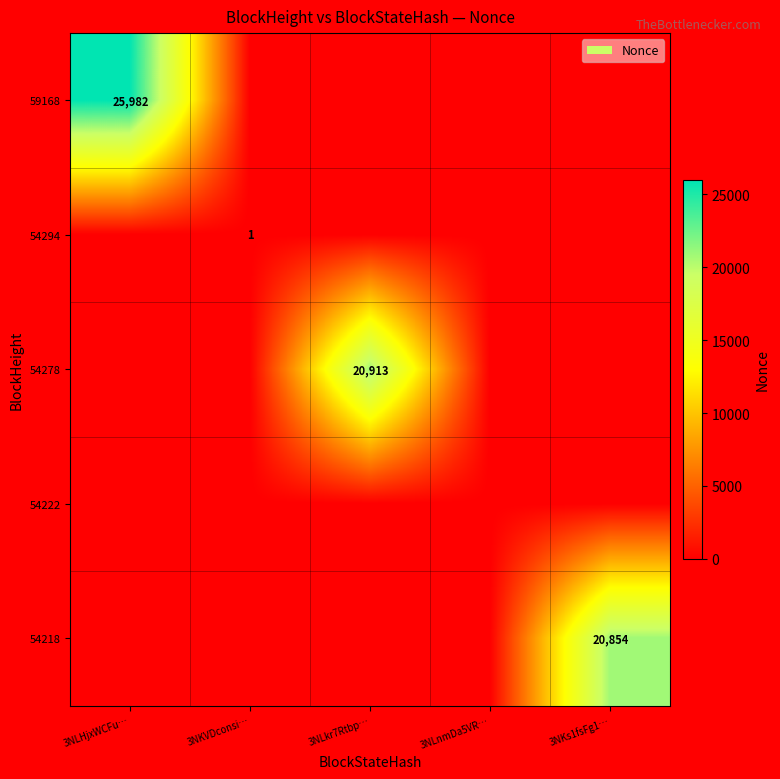

The value of 54218 at 3NKs1fsFg1… is 34830. True or false?

False